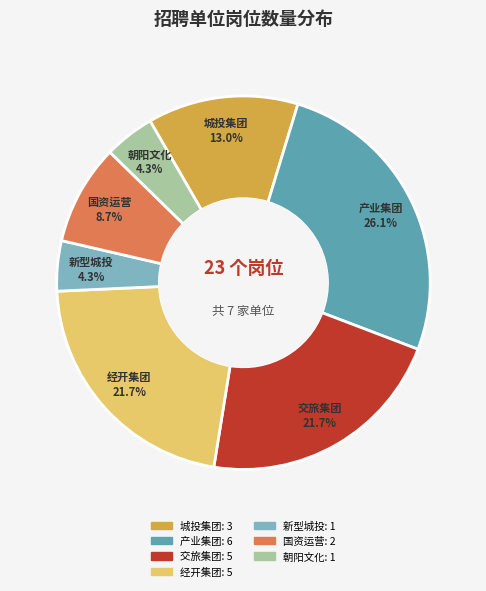

Is there any slice that represents more than half of the pie?

No